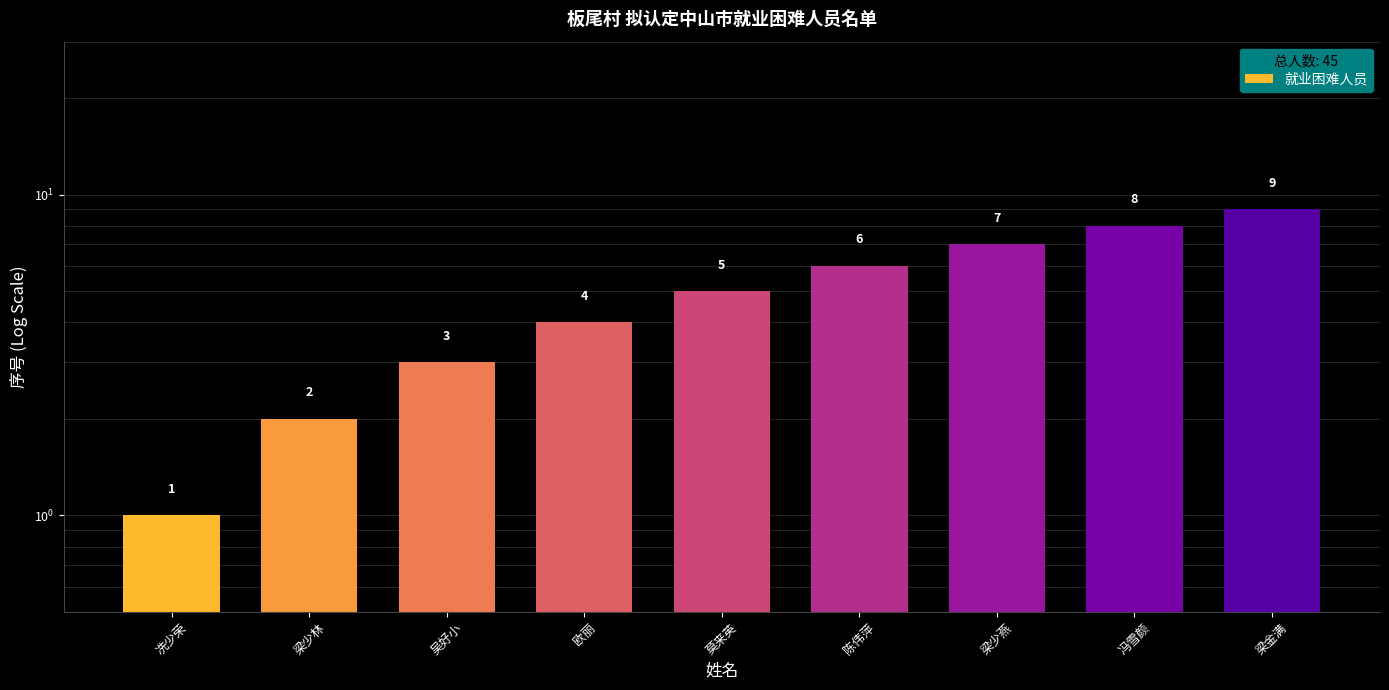

What is the change in value from 陈伟萍 to 冯雪颜?

+2